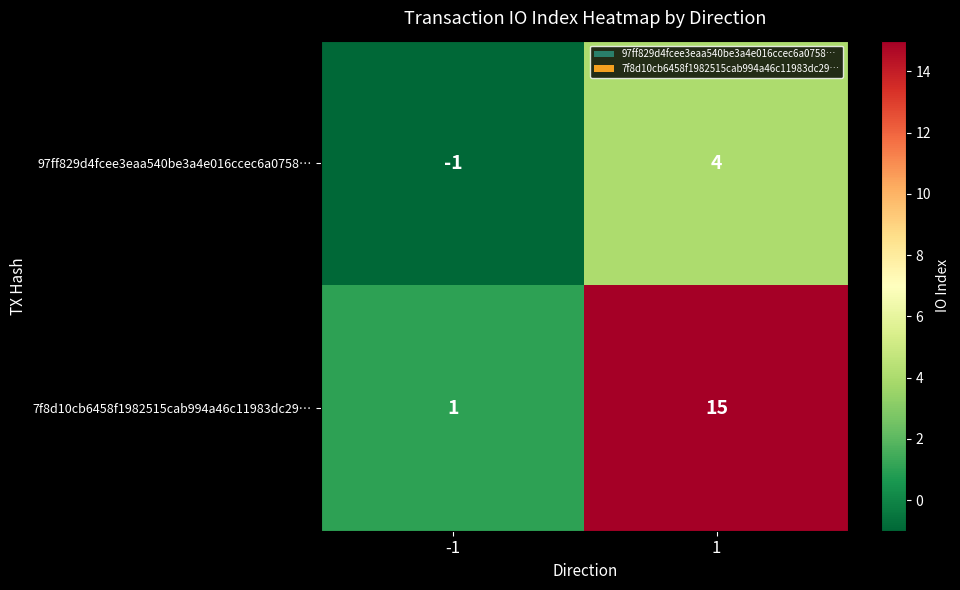

What is the sum of all 7f8d10cb6458f1982515cab994a46c11983dc29… values?

16